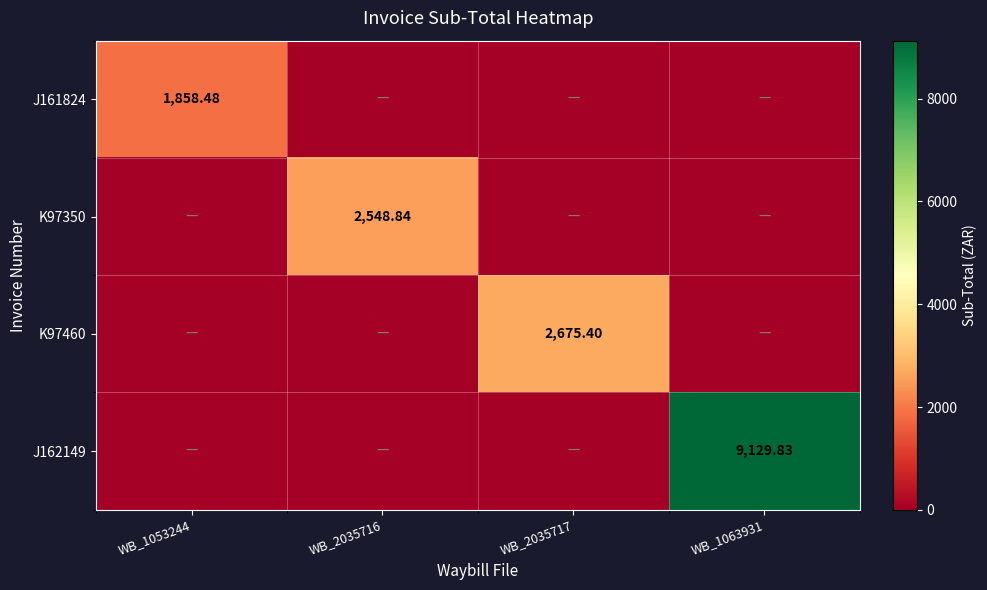

How many positive values does the J161824 series have?

1